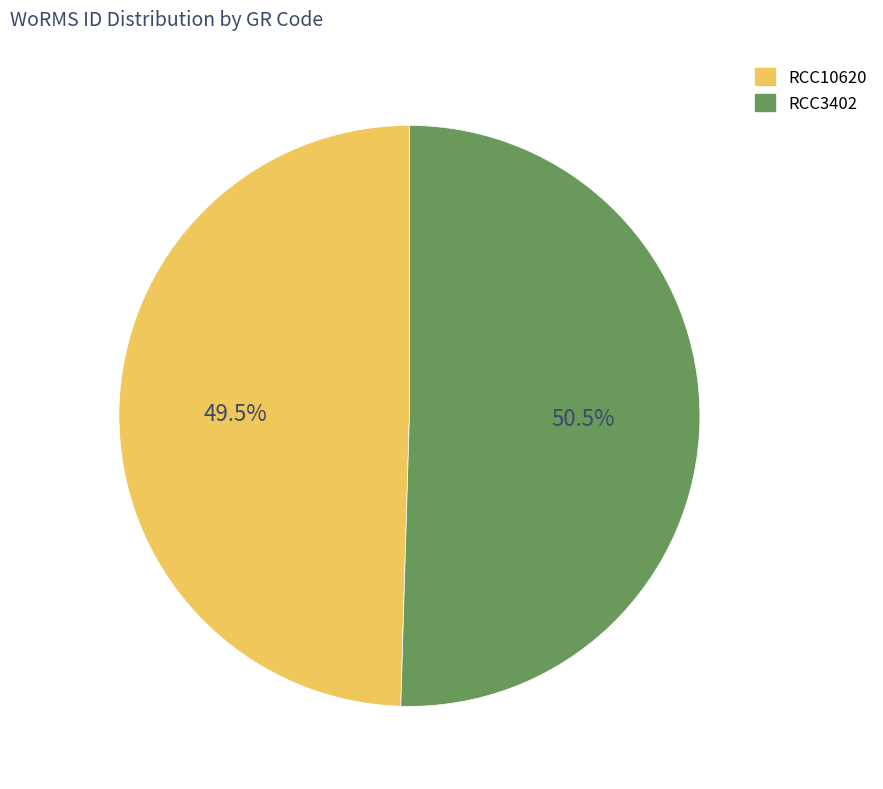

Rank the categories by value from highest to lowest.

RCC3402, RCC10620